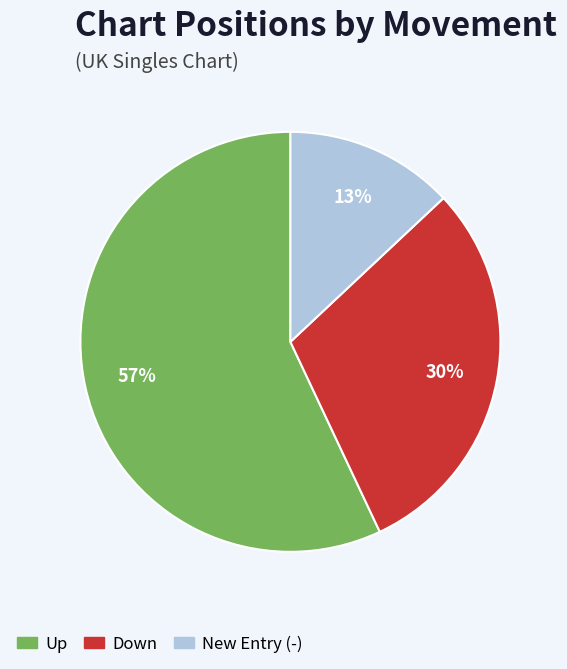

To the nearest percent, what is the average slice percentage?

33%